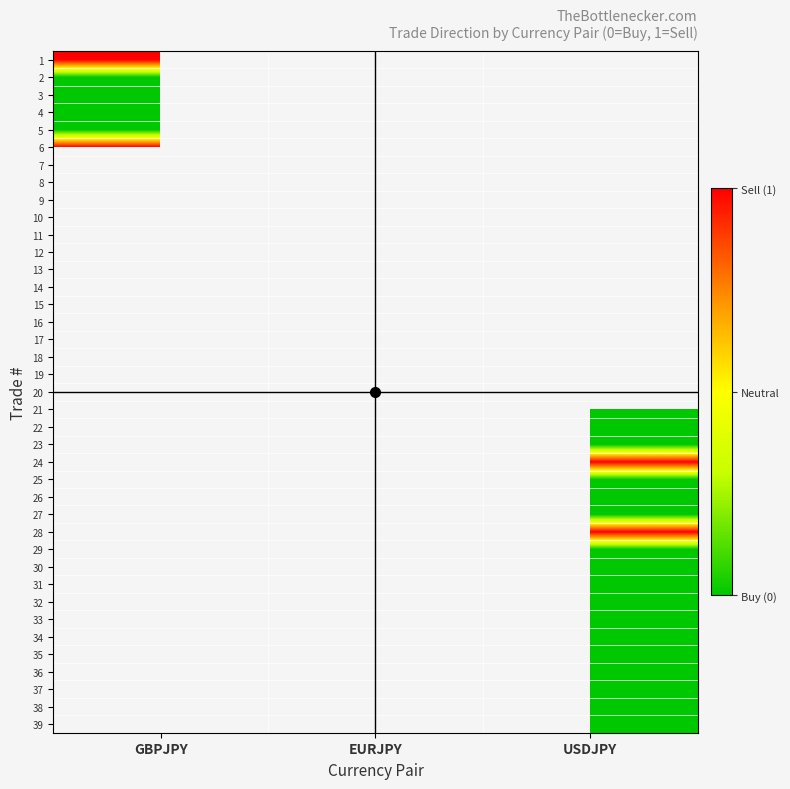

How many data points does each series have?

3